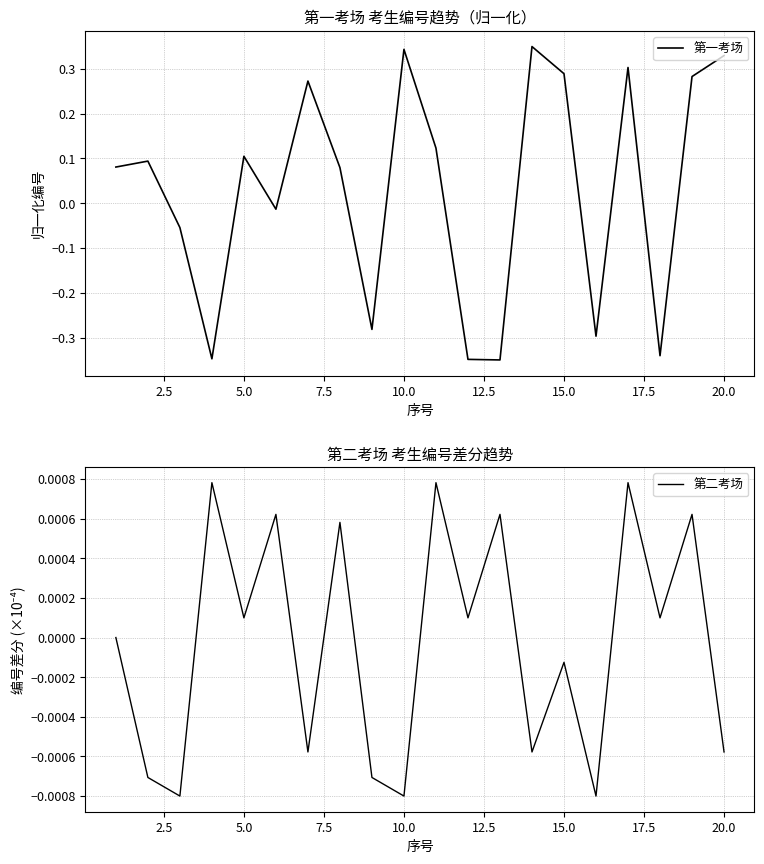

True or false: 第一考场 has a value of 0.1 at 5.0.

True